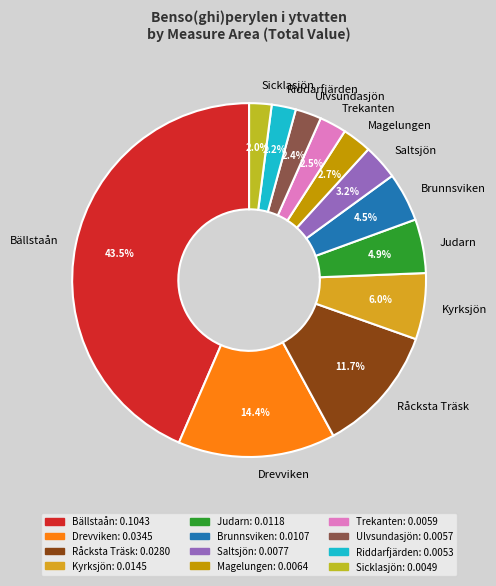

How much of the chart is everything except Råcksta Träsk?

88.3%